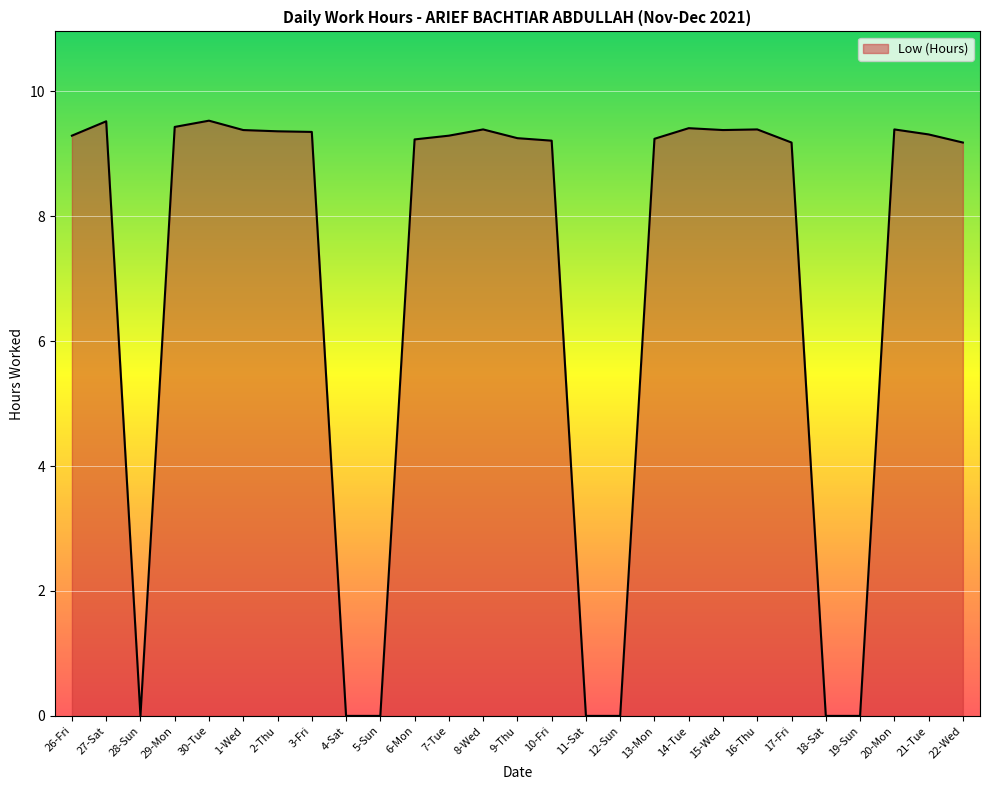

The value at 2-Thu is 9.4. True or false?

True